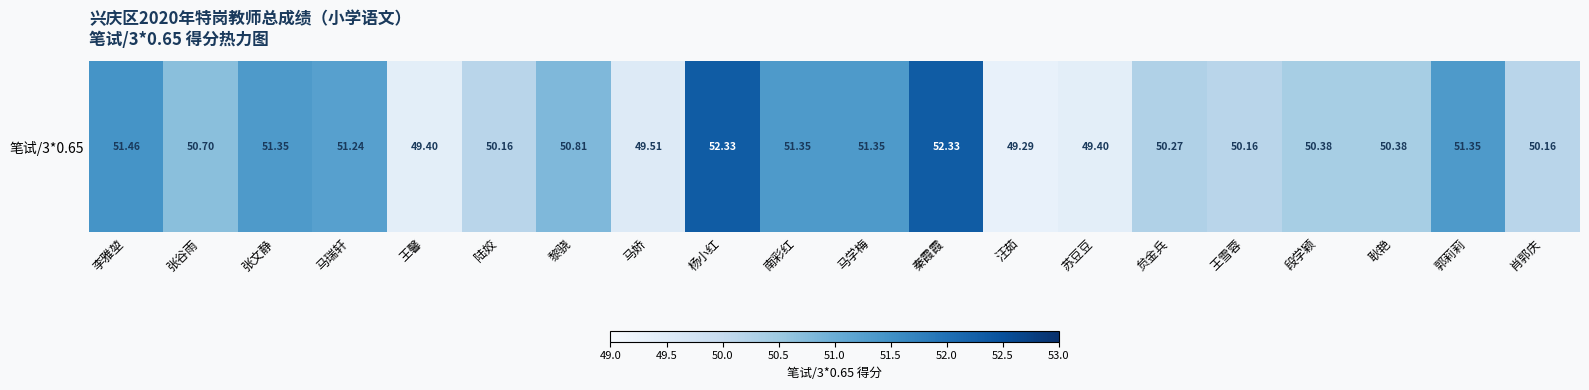

Which category has the lowest value across all series?

汪茹